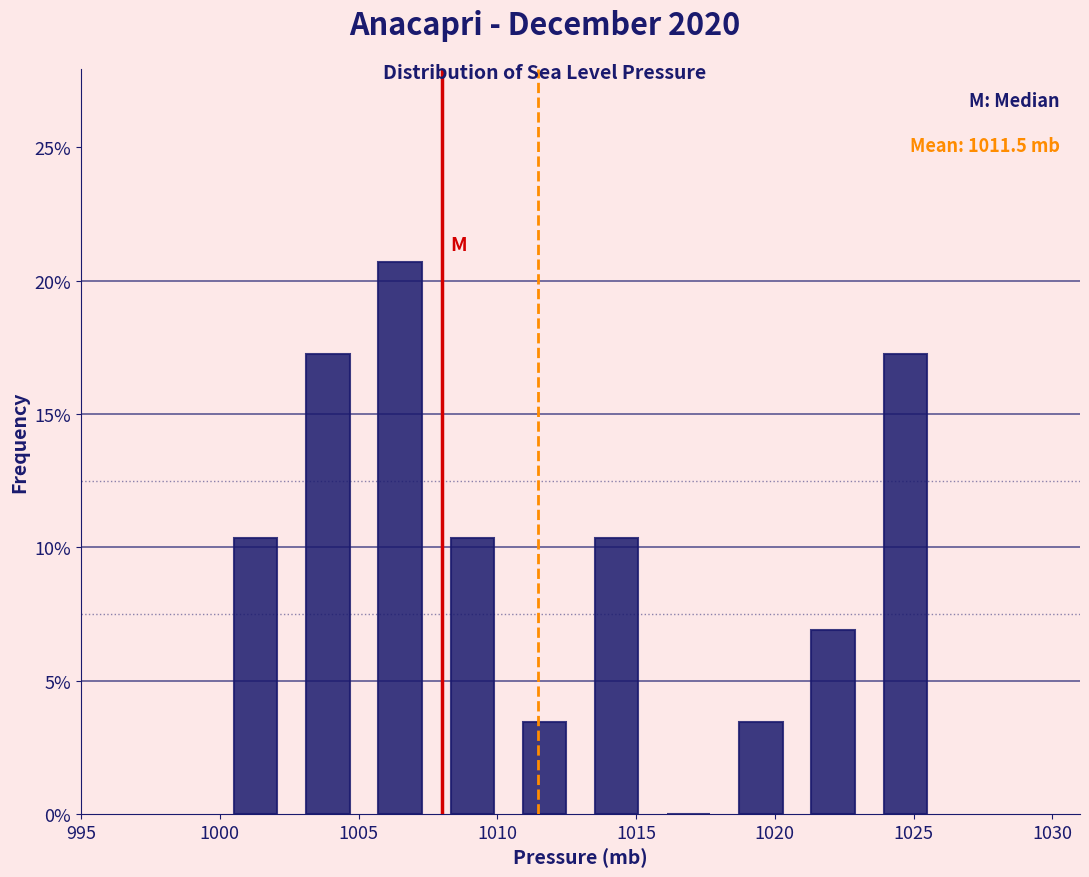

Which range on the x-axis has the tallest bar?

1005.2 to 1007.8